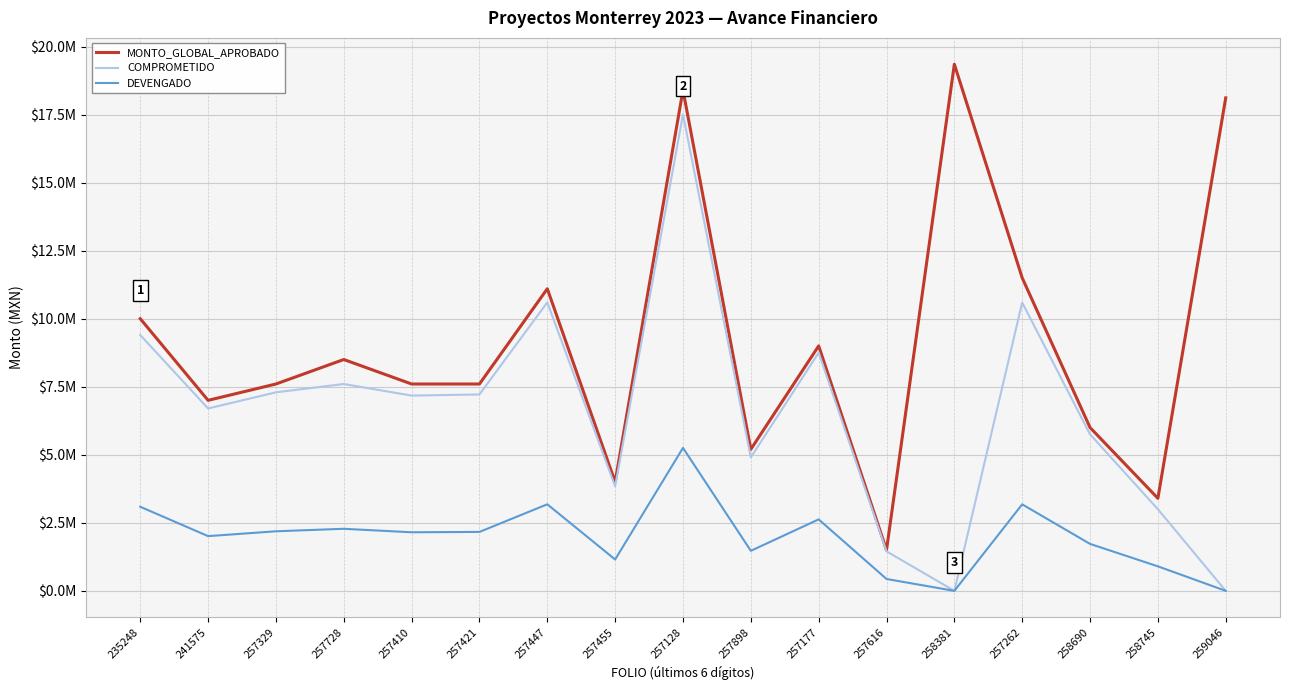

What are all the series names shown in the legend?

MONTO_GLOBAL_APROBADO, COMPROMETIDO, DEVENGADO